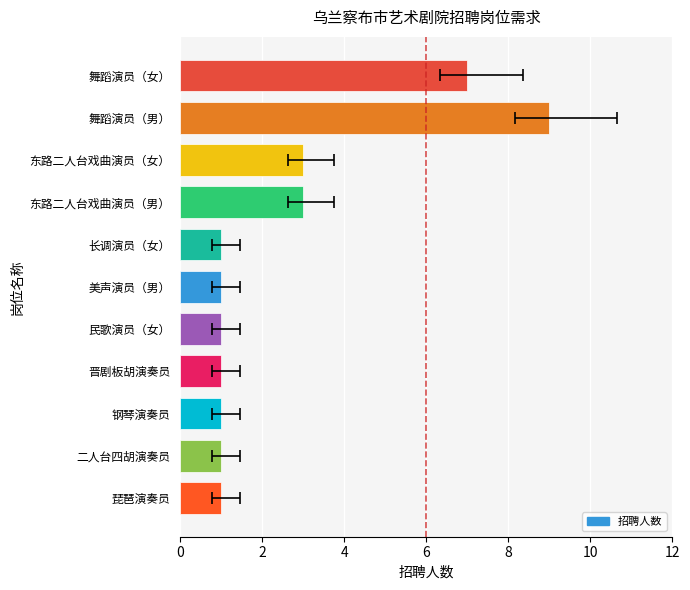

How many data points are above 1?

4